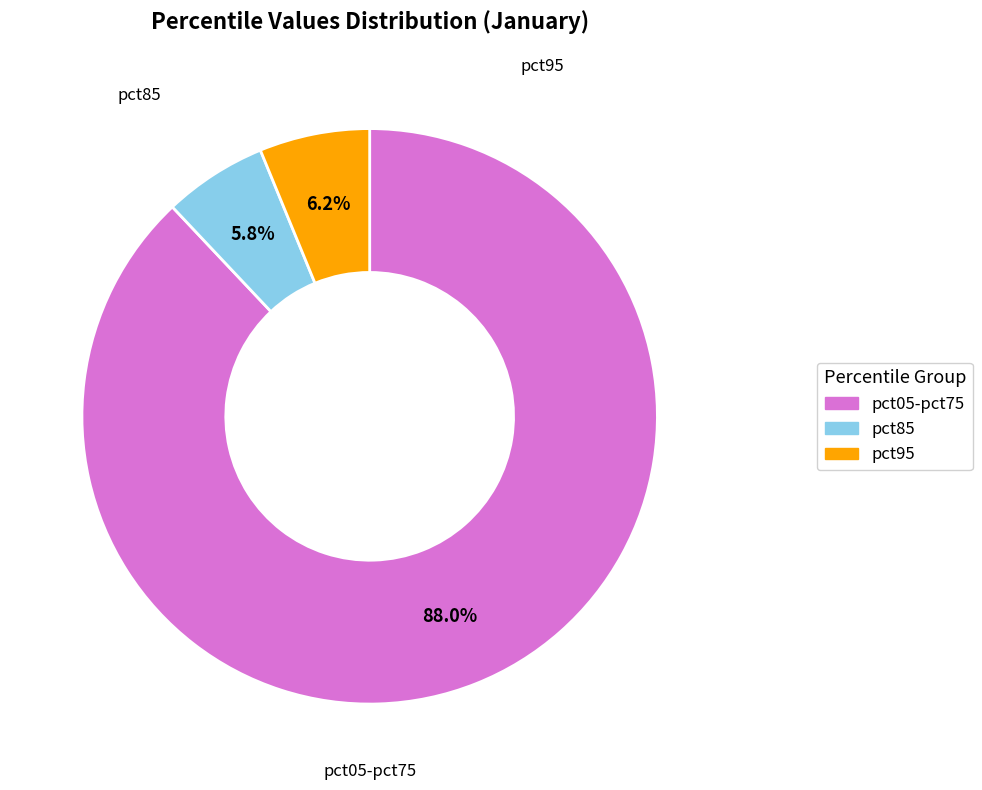

Is there any slice that represents more than half of the pie?

Yes